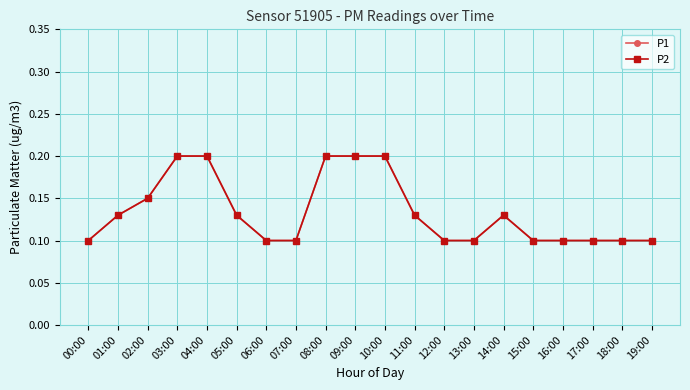

What is the average value of the P1 series?

0.1